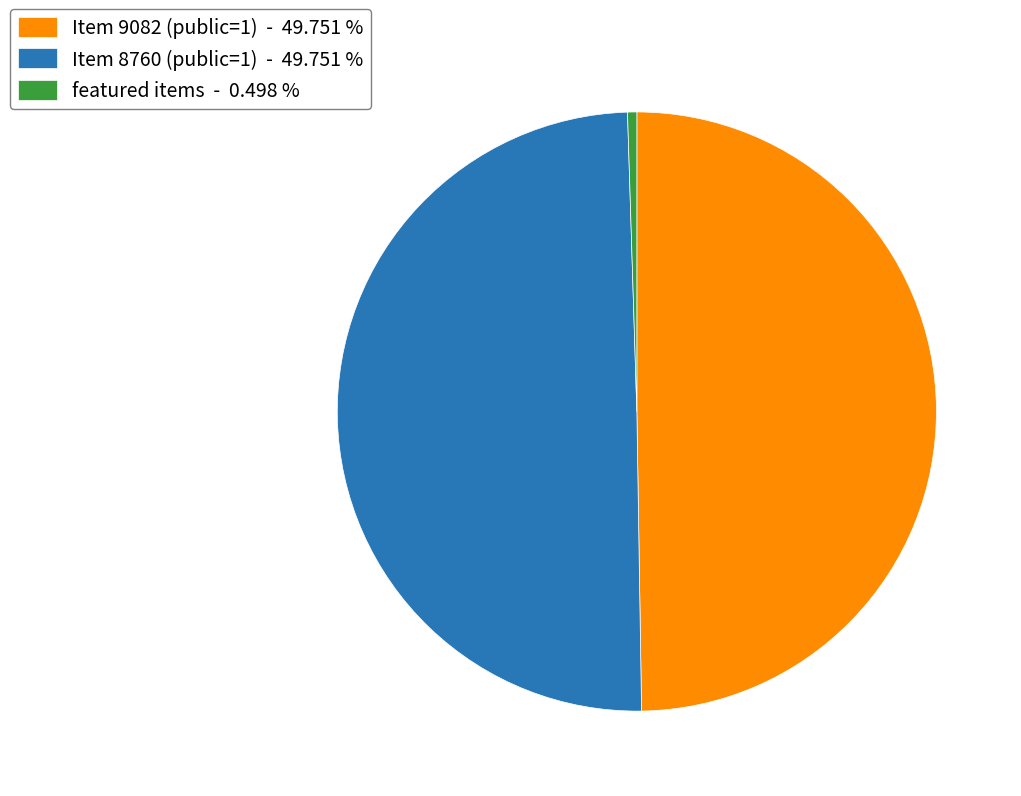

Do Item 8760 (public=1) - 49.751 % and featured items - 0.498 % together represent more than half of the pie?

Yes